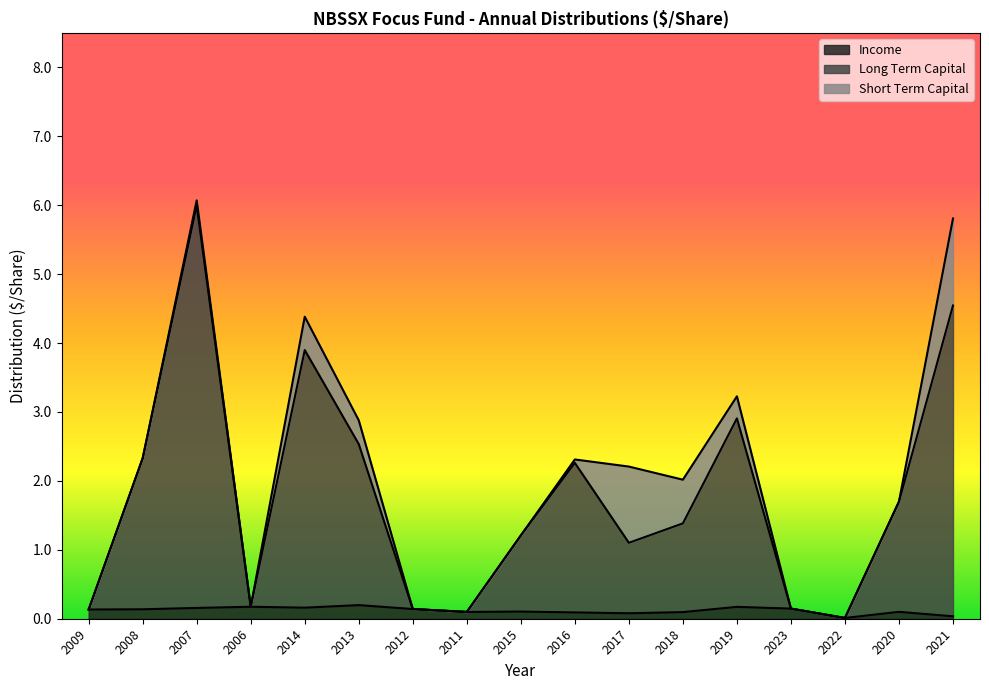

Which series changed the most between 2011 and 2016?

Long Term Capital